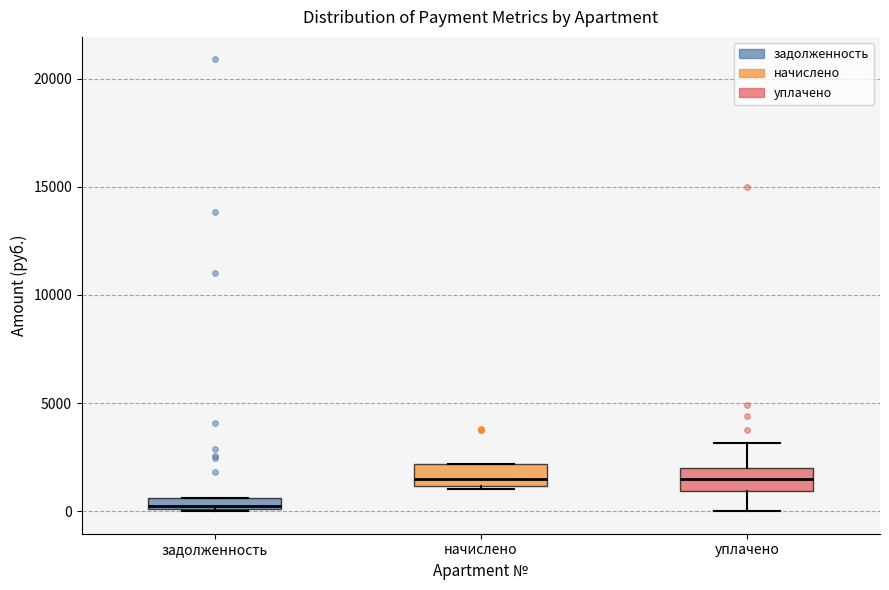

Where does the lower whisker of the box for уплачено end on the y-axis? The values are not printed on the chart, so give them approximately, as read against the axis.

0